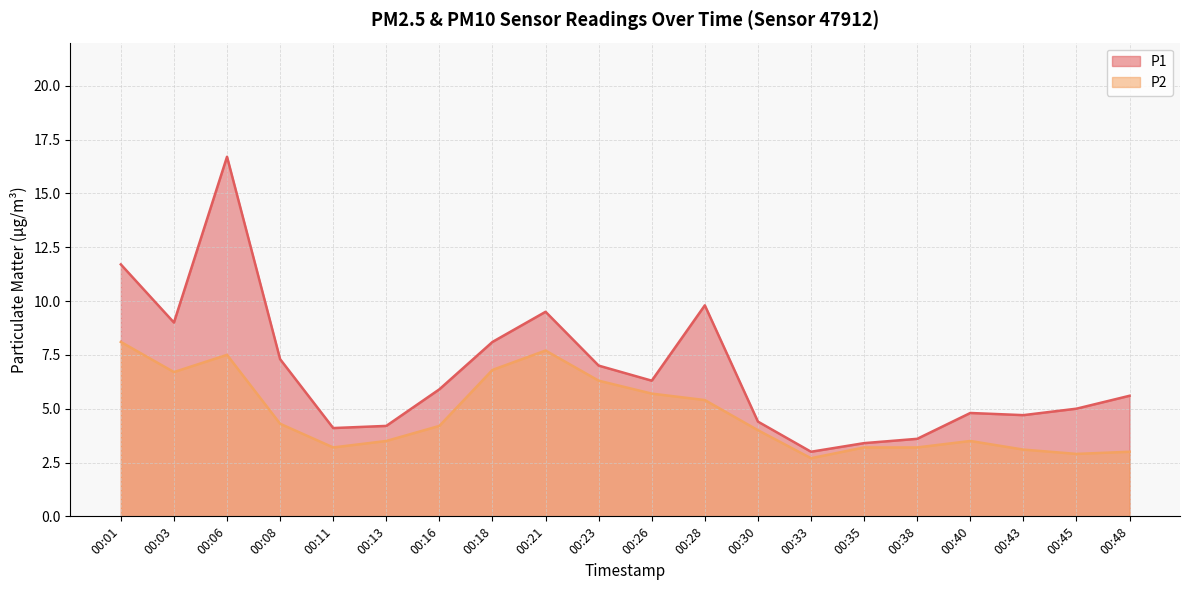

At how many categories does at least one series exceed 6?

9